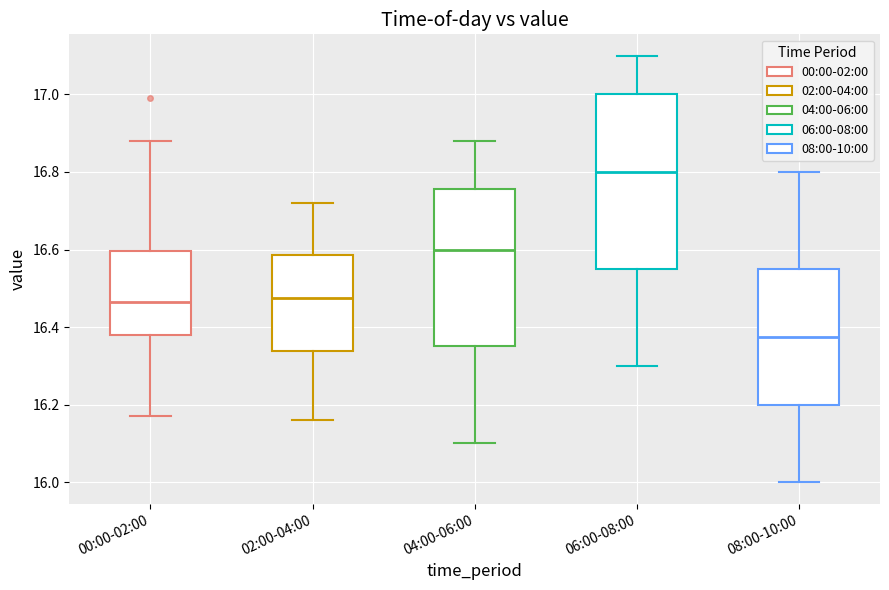

Which box is the tallest, from its lower edge to its upper edge?

06:00-08:00